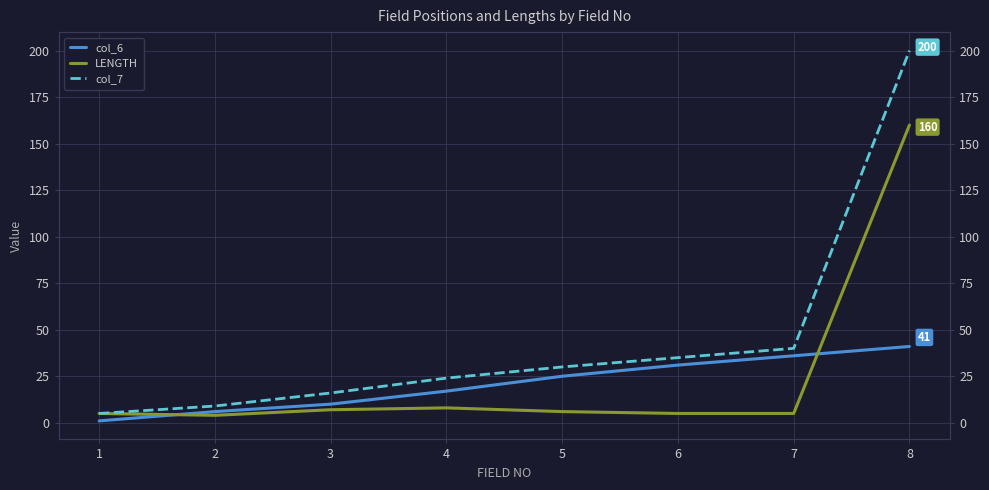

What is the total value across all series at 1?

11